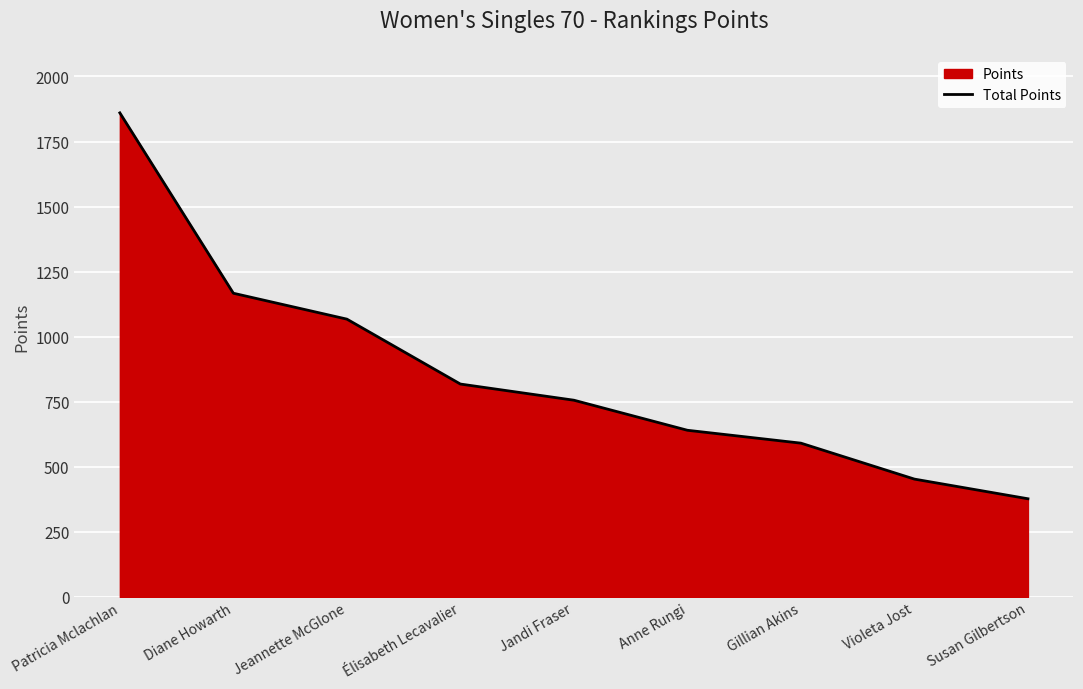

Which category has the highest value across all series?

Patricia Mclachlan